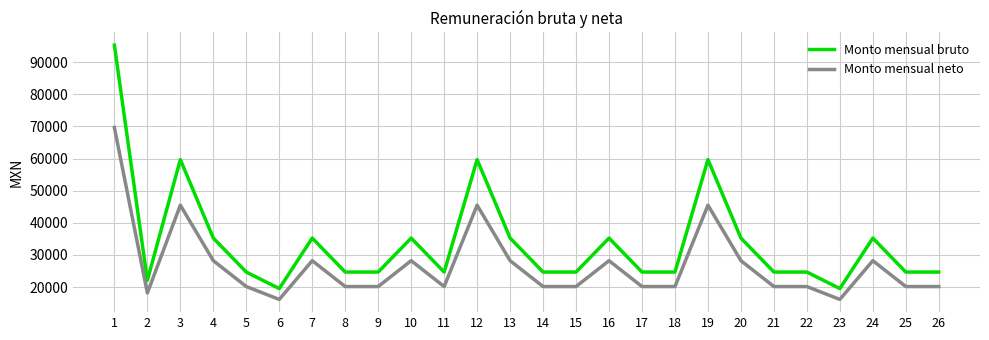

What is the sum of all Monto mensual bruto values?

878346